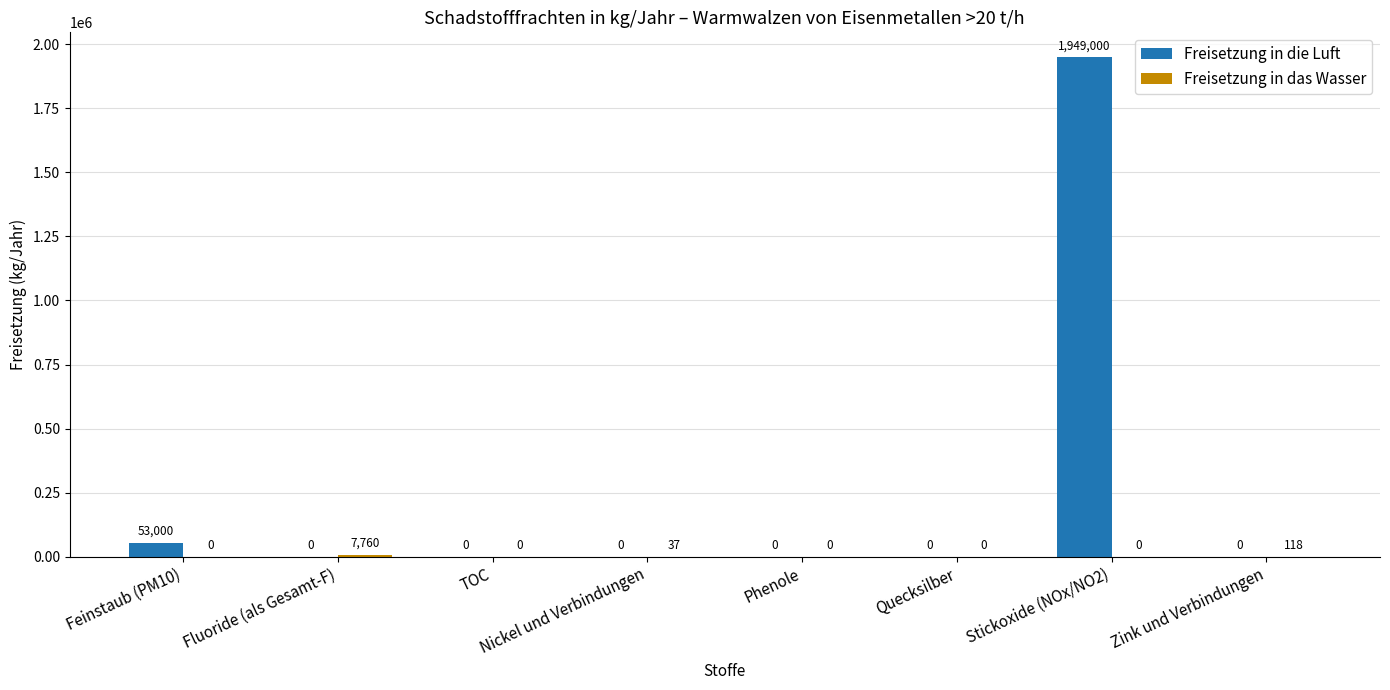

At which category is the sum across all series the highest?

Stickoxide (NOx/NO2)